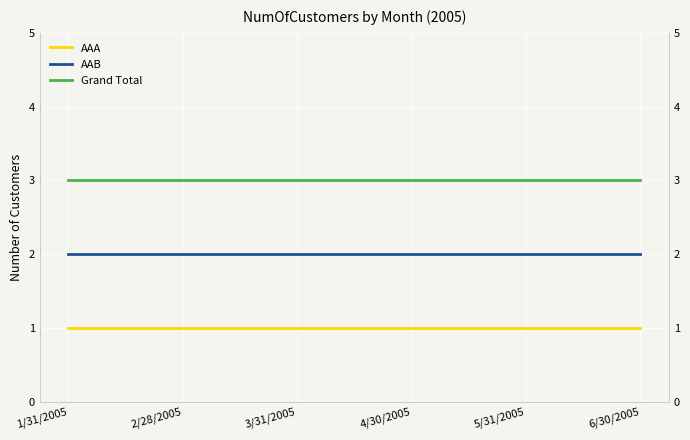

What is the label of the 1st point from the left?

1/31/2005